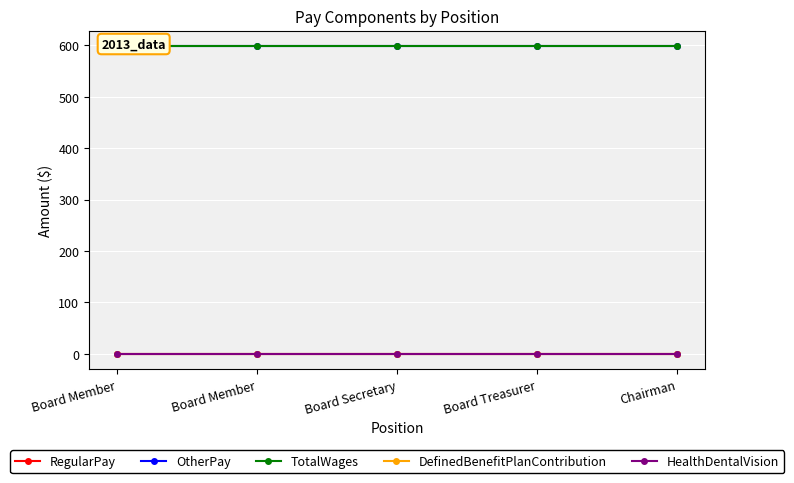

Which has a higher value, Board Secretary or Board Treasurer?

Board Secretary